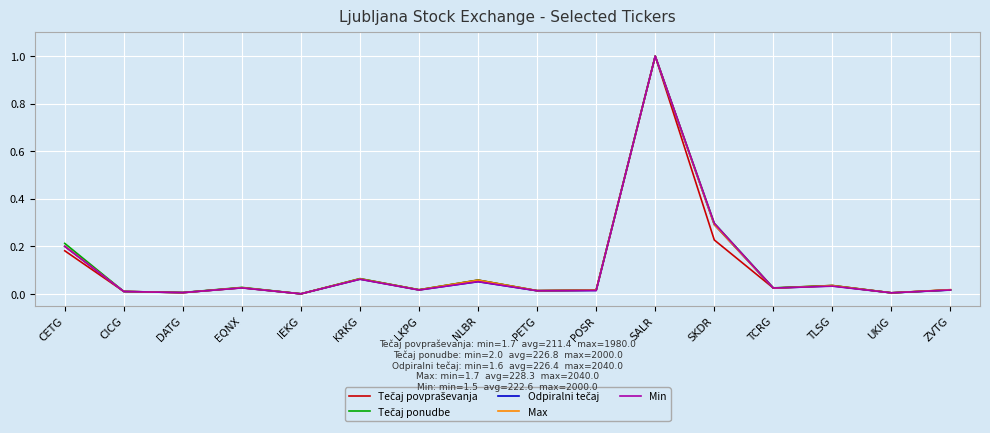

At which category is the sum across all series the highest?

SALR